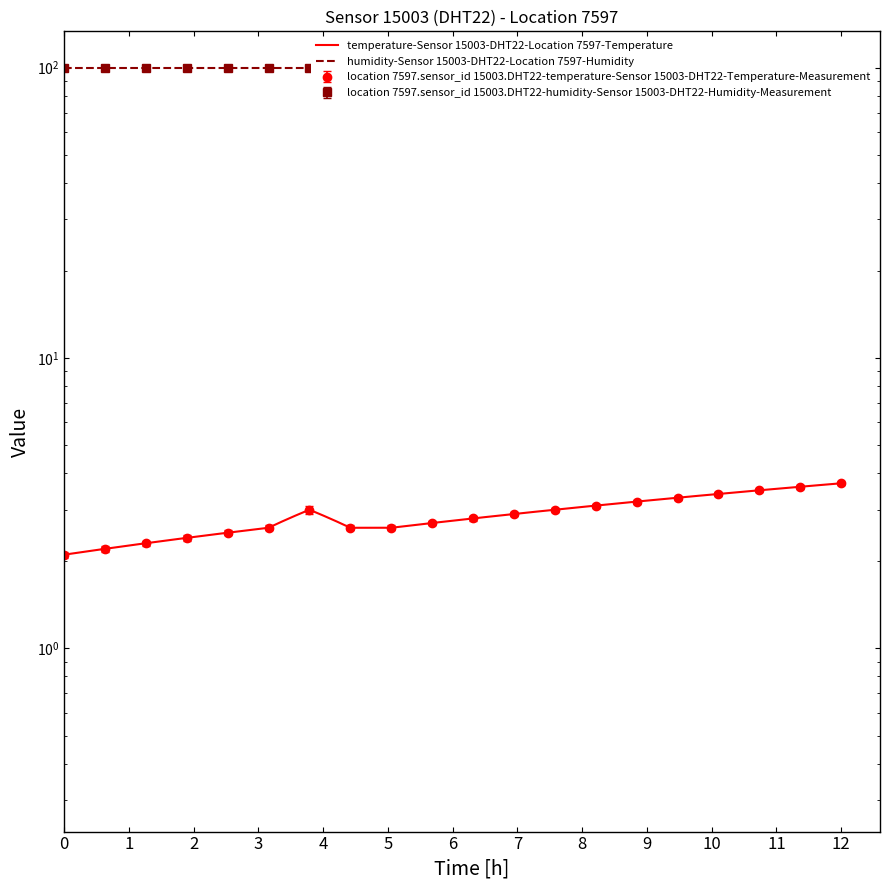

What is the value of the 19th point from the left?

3.6